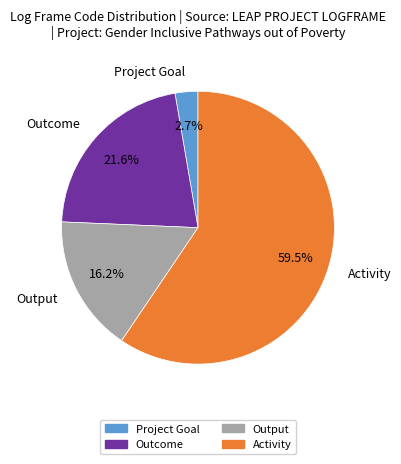

Which category accounts for the majority?

Activity